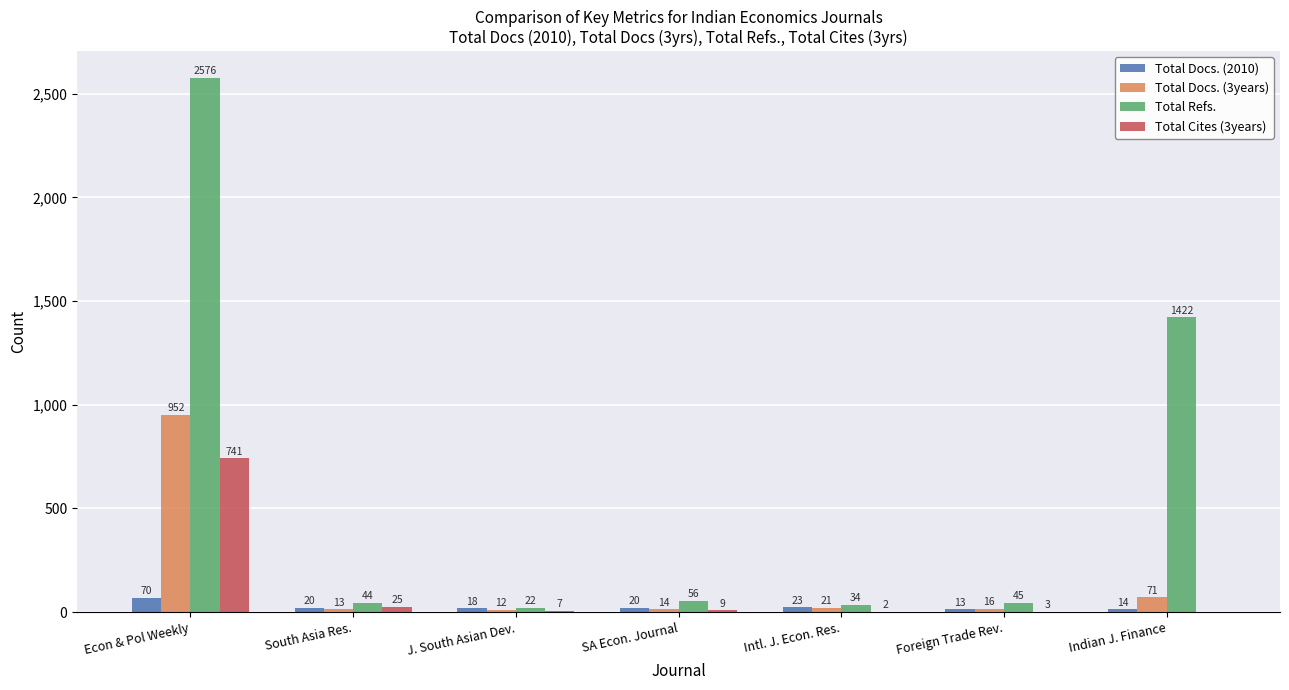

At which category does the chart reach its peak across all series?

Econ & Pol Weekly